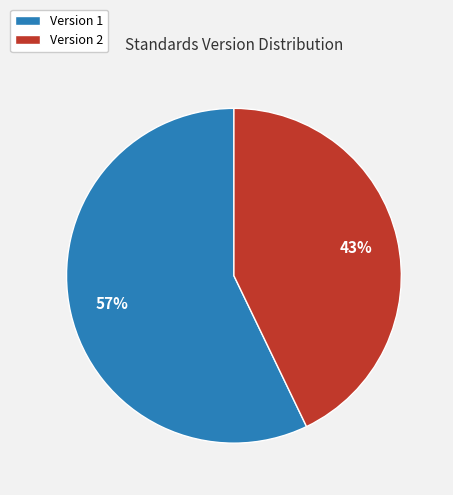

To the nearest percent, what is the difference between the largest and smallest slice percentages?

14%